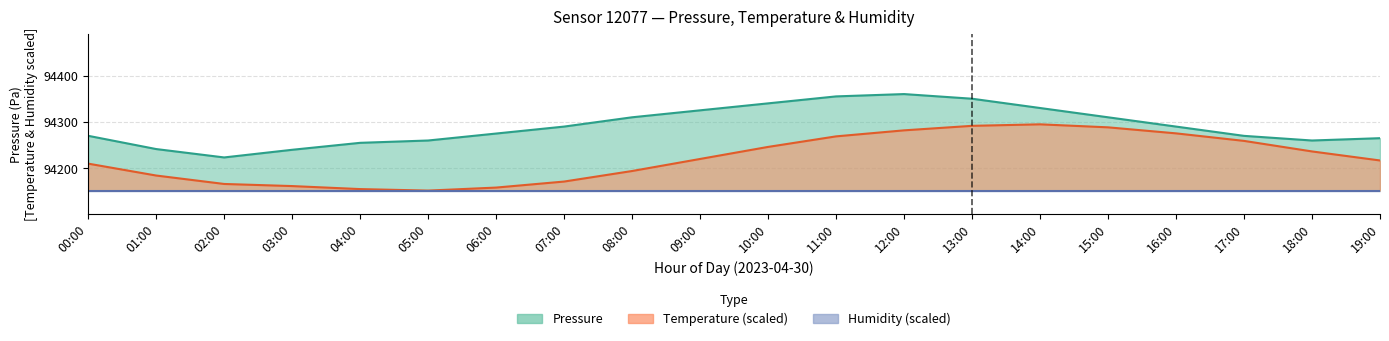

Where is the first local maximum for pressure?

12:00